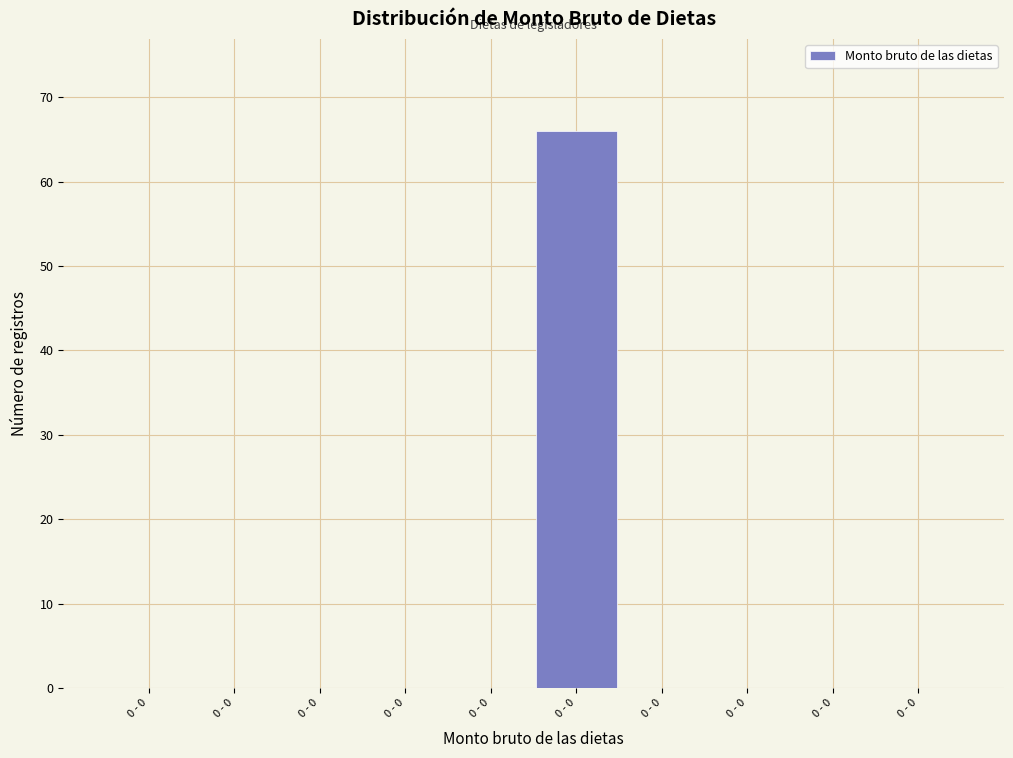

How many series are shown in this chart?

1